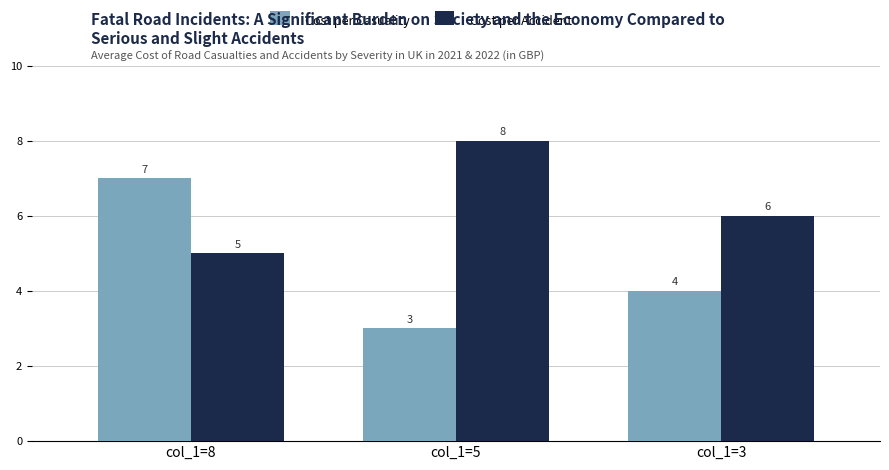

Rank the series by their average value, from lowest to highest.

Cost per Casuality, Cost per Accident